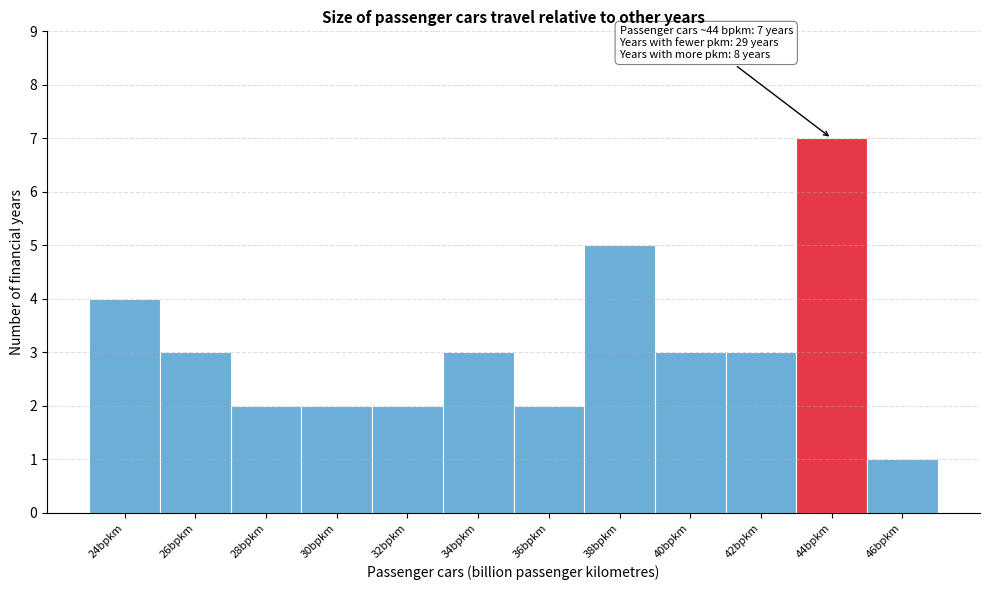

Reading left to right, list all the values displayed in this chart.

4	3	2	2	2	3	2	5	3	3	7	1